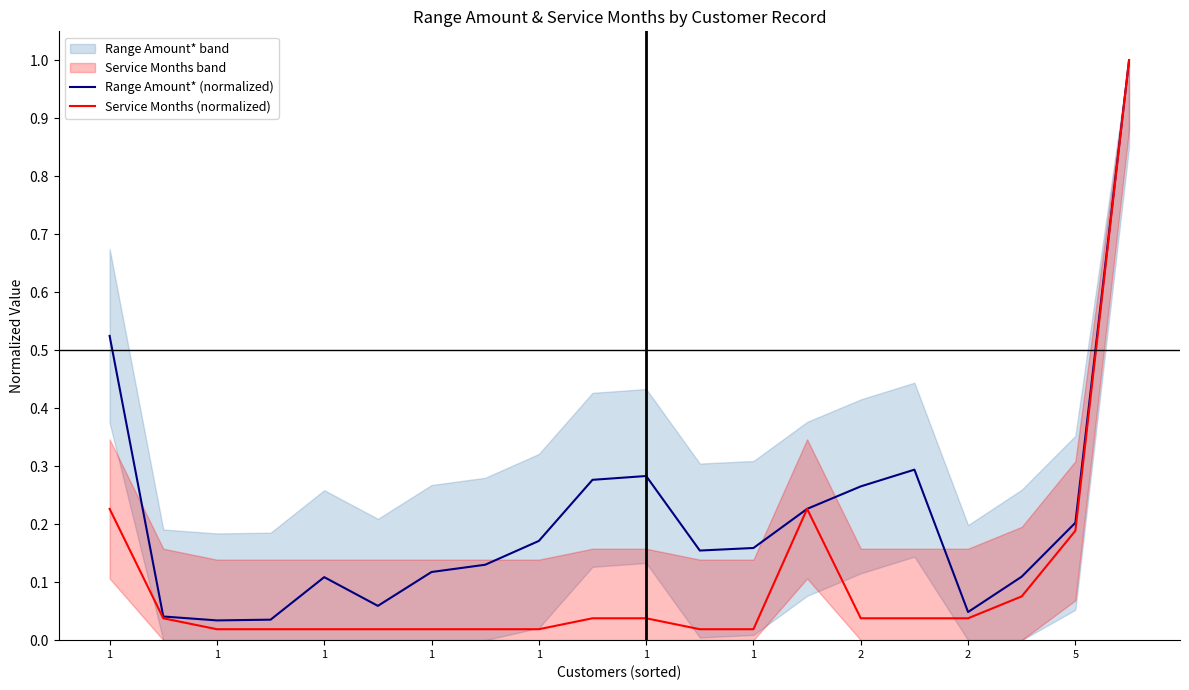

True or false: Service Months (normalized) and Range Amount* (normalized) cross at least once.

True